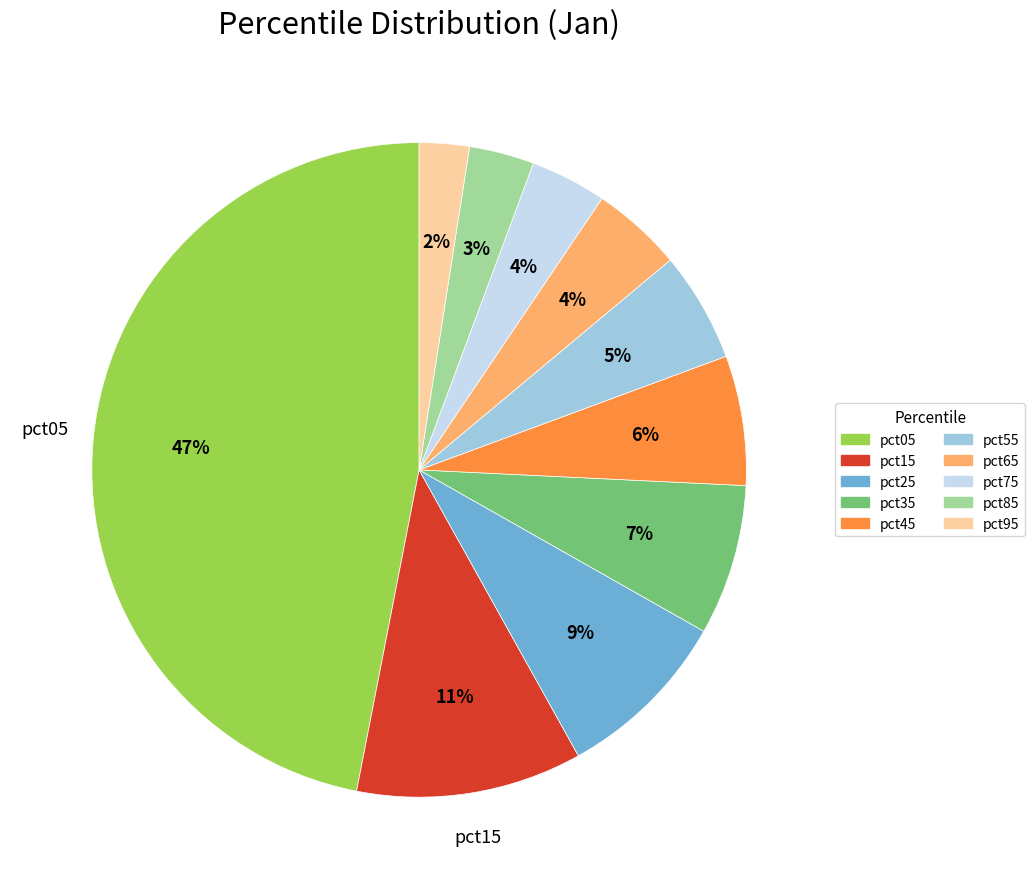

Is pct05 the majority of the pie?

No